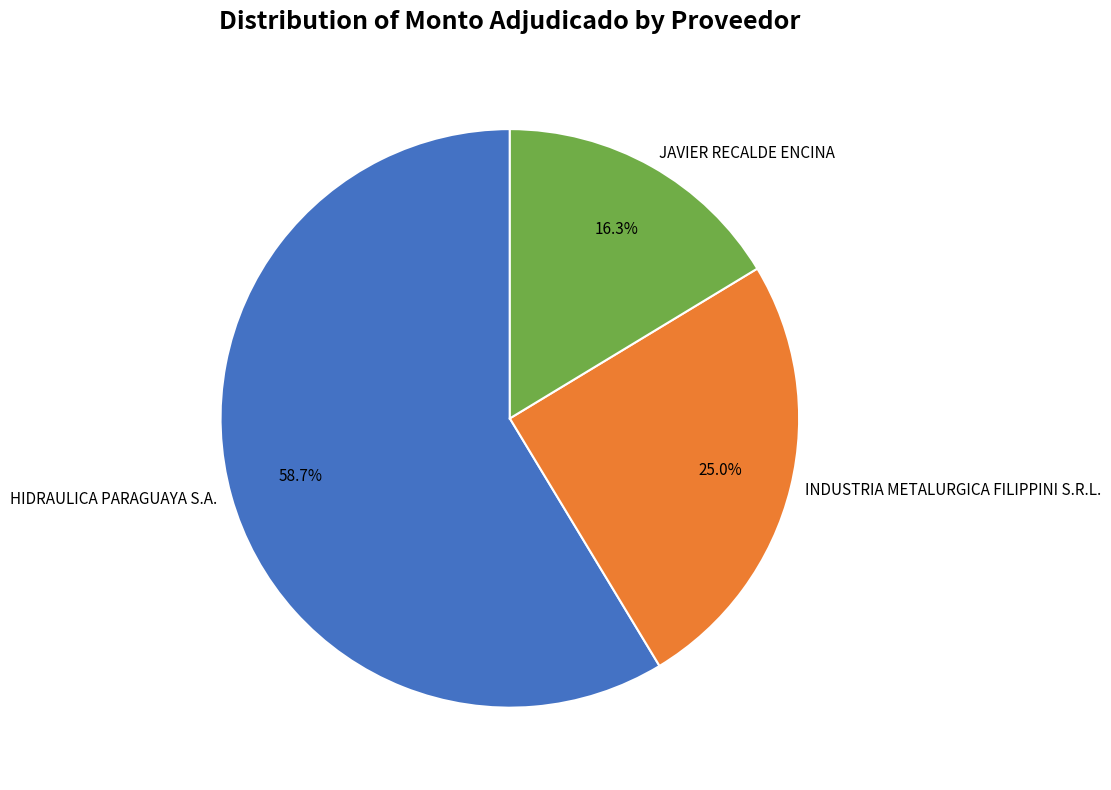

What percentage is the INDUSTRIA METALURGICA FILIPPINI S.R.L. slice, to the nearest percent?

25%